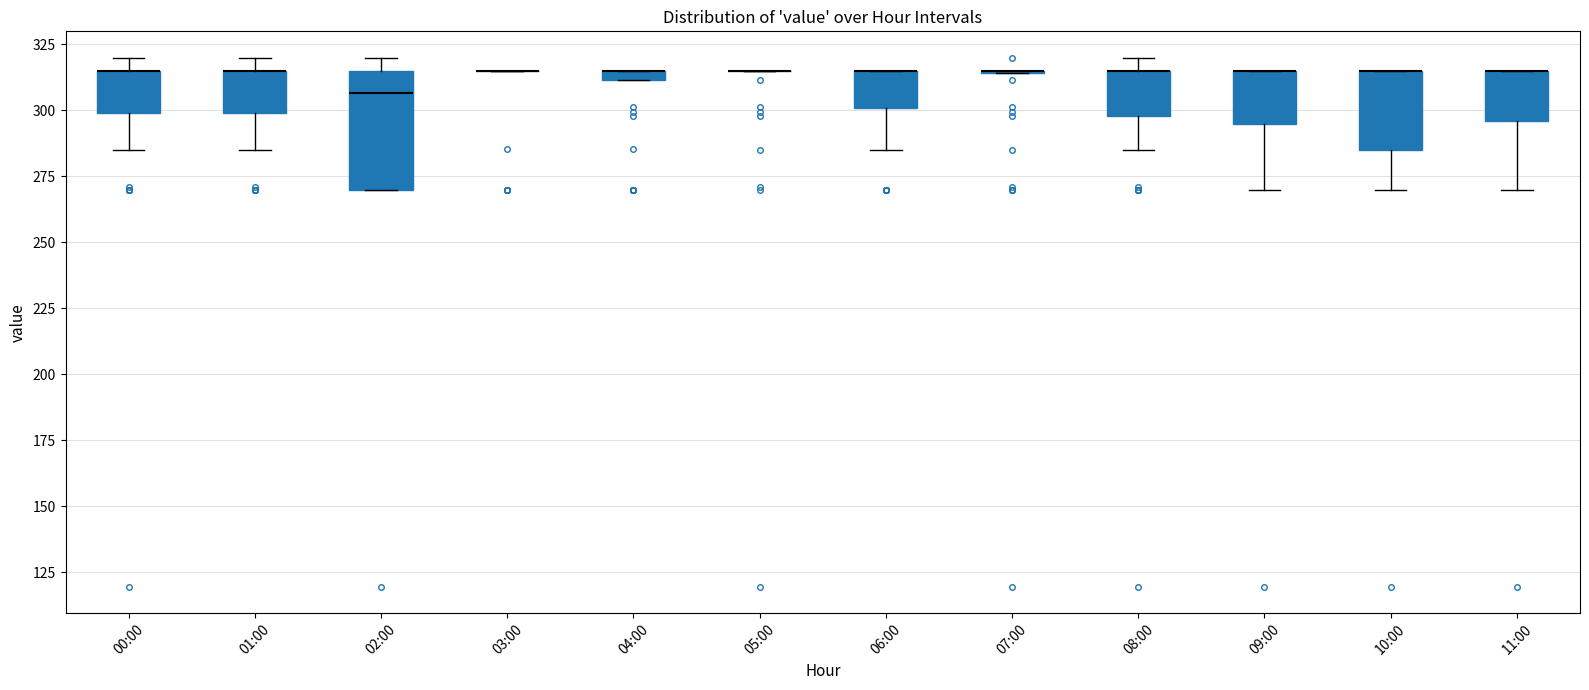

Which box is the tallest, from its lower edge to its upper edge?

02:00